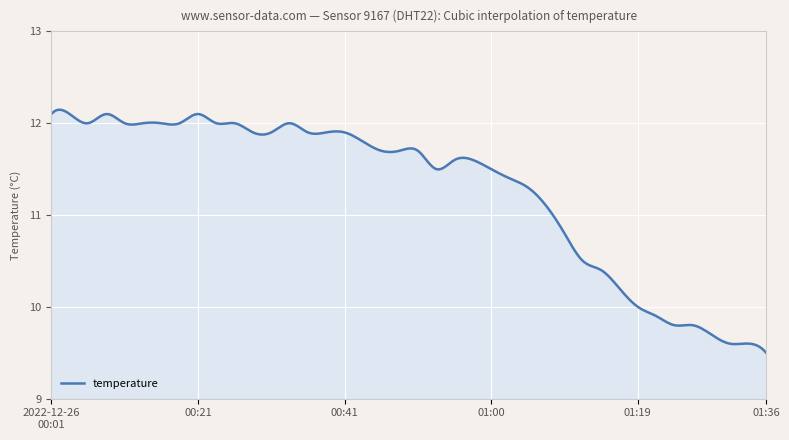

What is the minimum value shown in the chart?

9.5